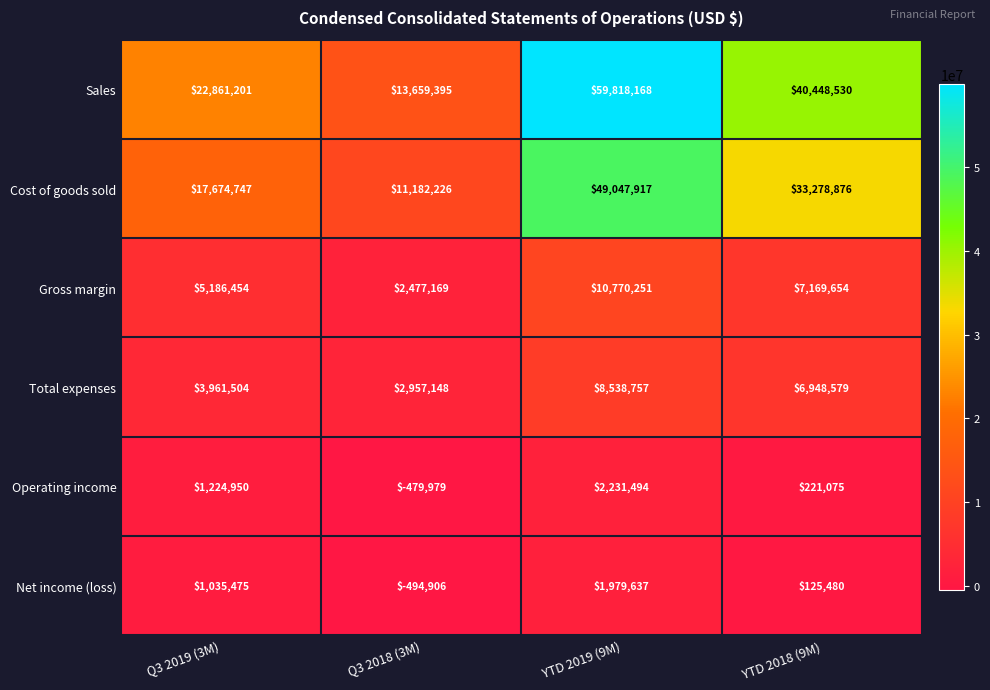

List the series in order of their peak value, lowest first.

Net income (loss), Operating income, Total expenses, Gross margin, Cost of goods sold, Sales